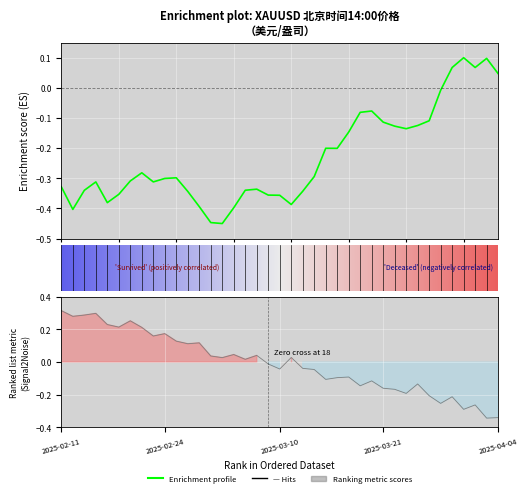

The chart shows a value of -0.6 at 2025-03-06. True or false?

False